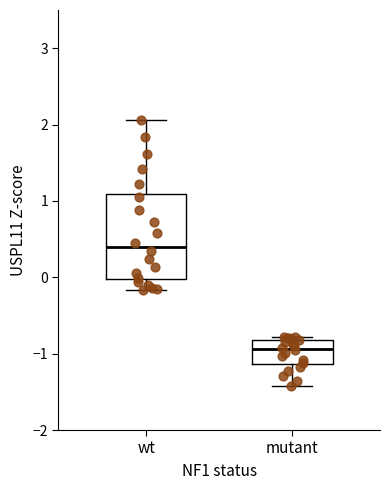

Reading left to right, transcribe this box plot: for each box, give where its median line is, the range the box spans, and where its two whiskers end, as read against the y-axis. The values are not printed on the chart, so give them approximately, as read against the axis.

wt: median 0.4, box 0.0 to 1.1, whiskers -0.2 to 2.1
mutant: median -0.9, box -1.1 to -0.8, whiskers -1.4 to -0.8 (just above the box's upper edge)